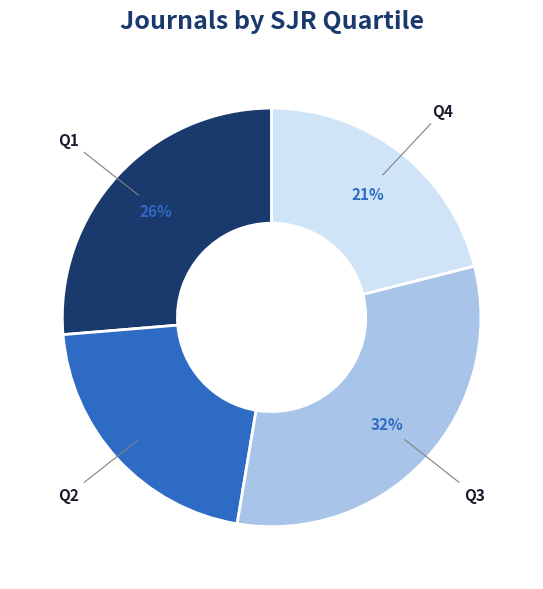

Is there a majority slice in this chart?

No